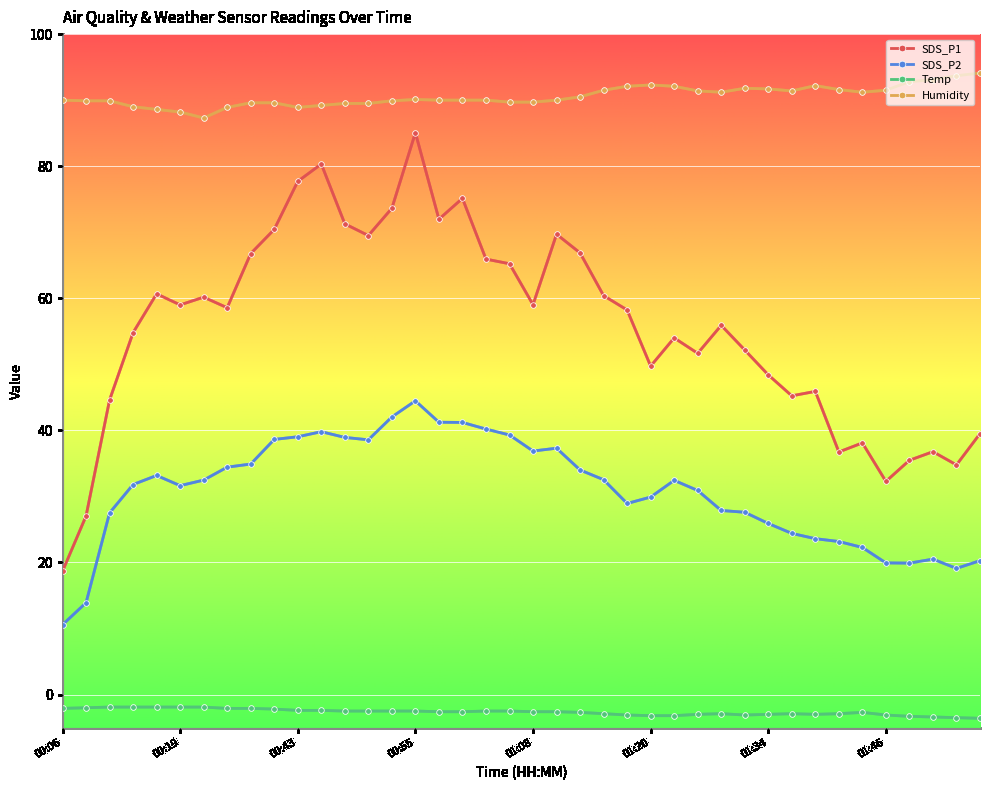

What is the average value of the SDS_P2 series?

30.8